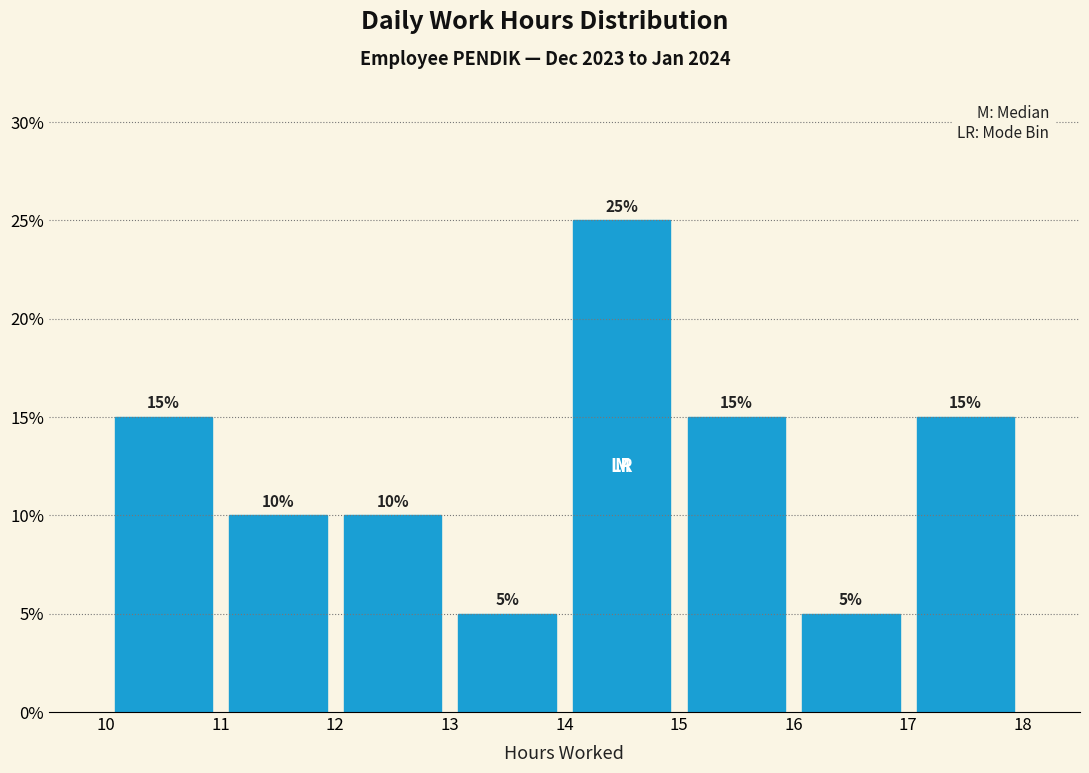

Reading left to right, list every bar in this chart as the range it spans on the x-axis followed by its height.

10 to 11: 15
11 to 12: 10
12 to 13: 10
13 to 14: 5
14 to 15: 25
15 to 16: 15
16 to 17: 5
17 to 18: 15